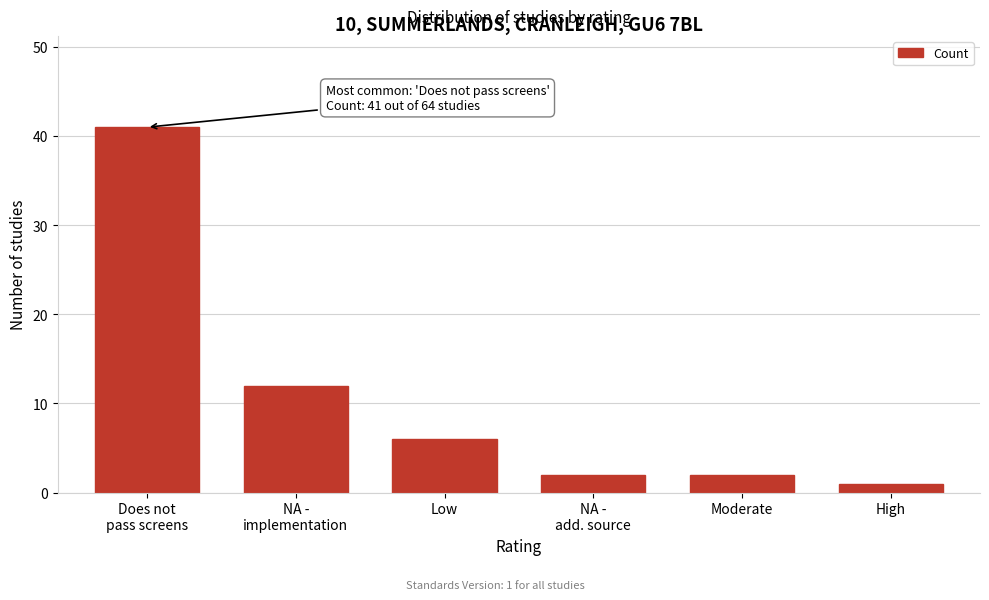

Reading right to left, extract all data points from this chart.

1	2	2	6	12	41